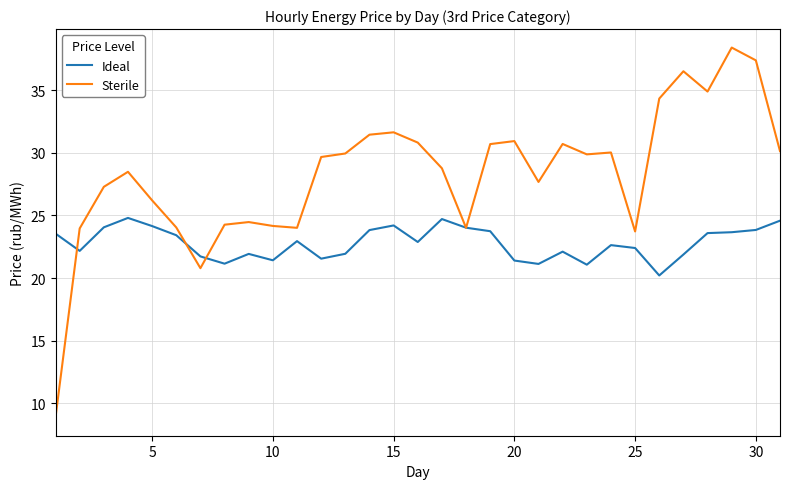

Which series has the widest spread of values?

Sterile